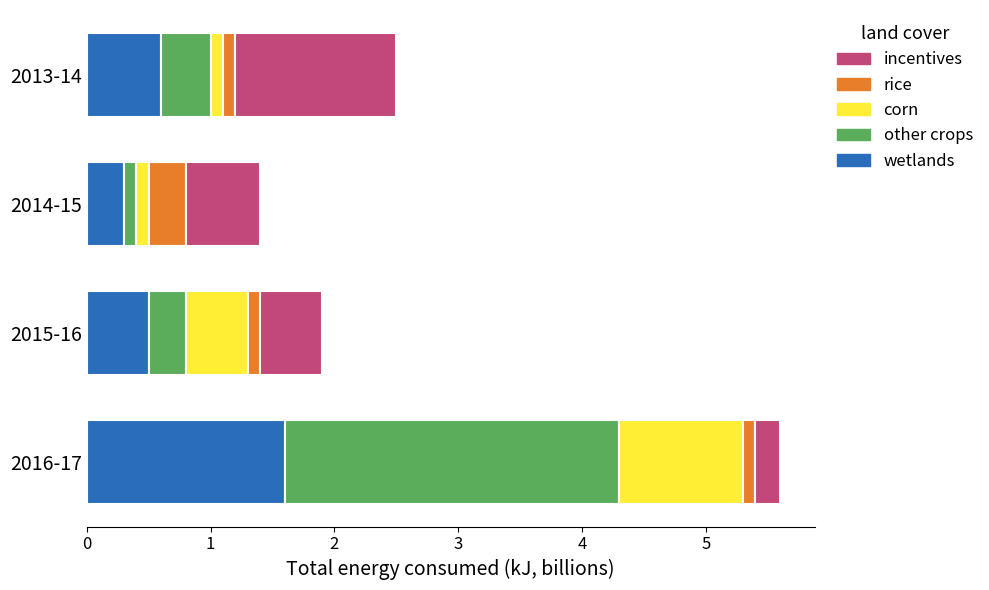

What is the minimum value for wetlands?

0.3